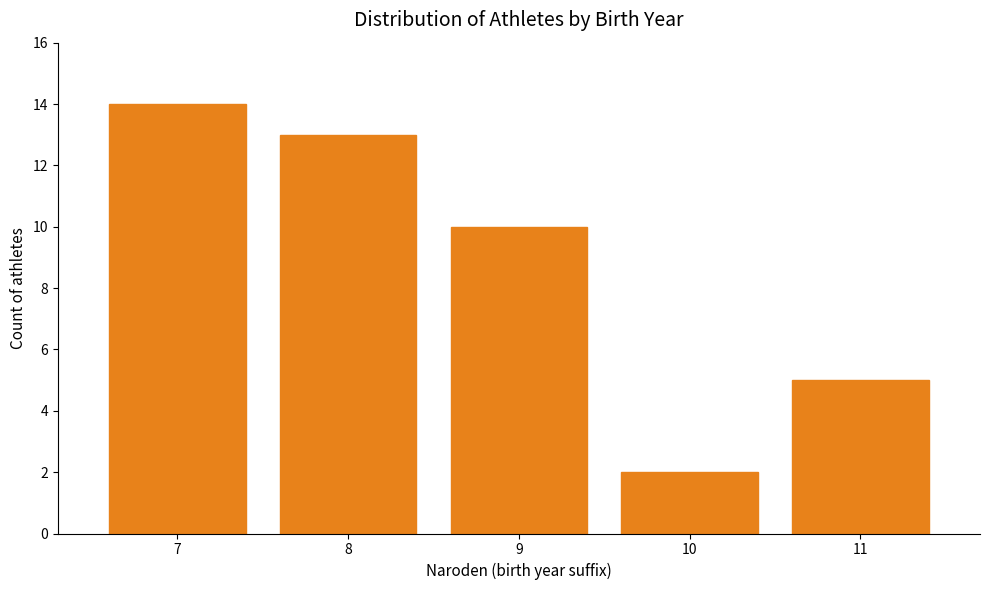

Reading right to left, transcribe all the data shown in this chart.

5	2	10	13	14